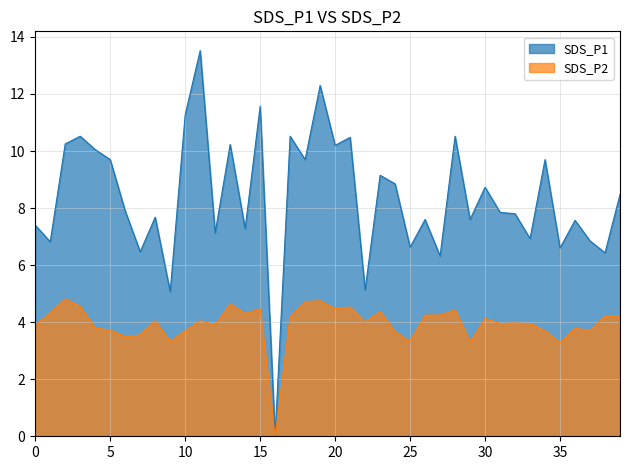

What is the maximum value shown in the chart?

13.5